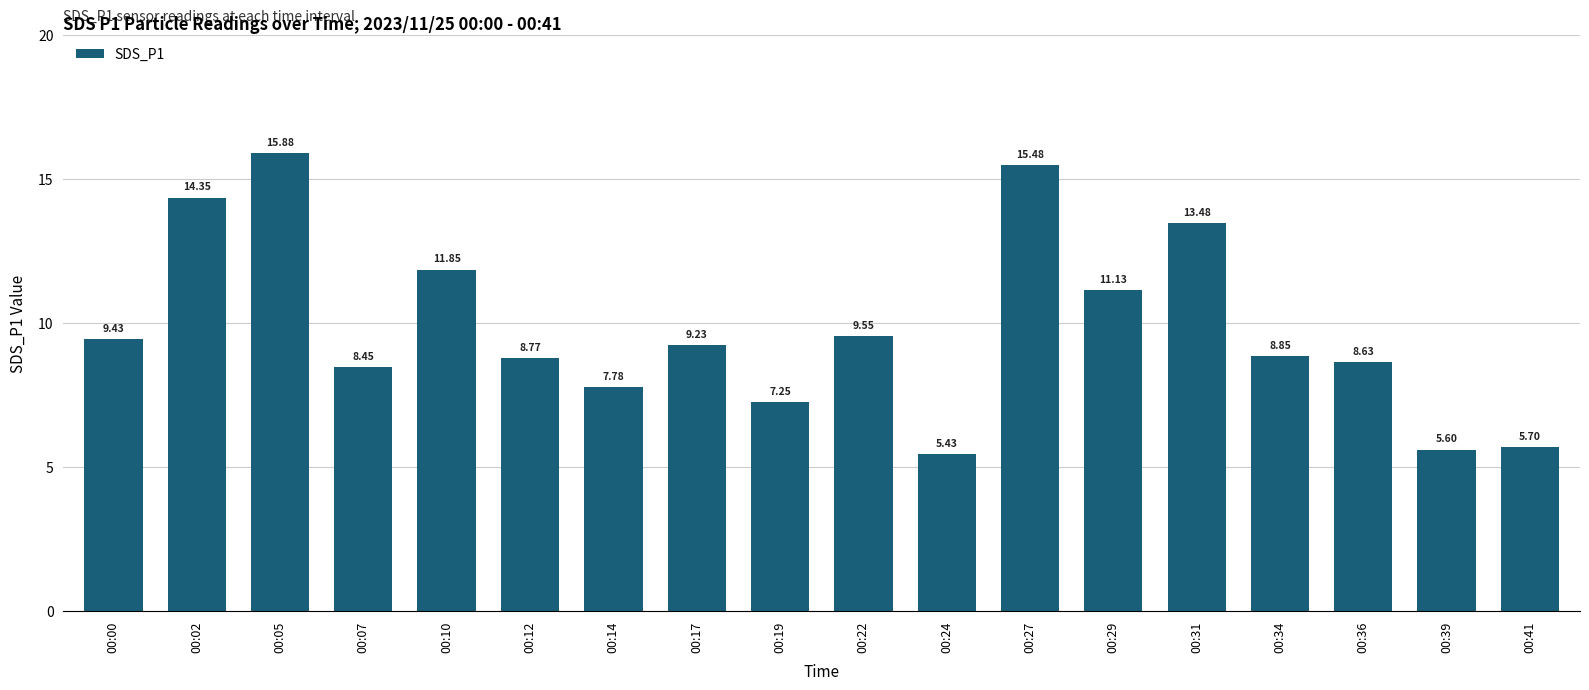

Between 00:27 and 00:39, which is larger?

00:27